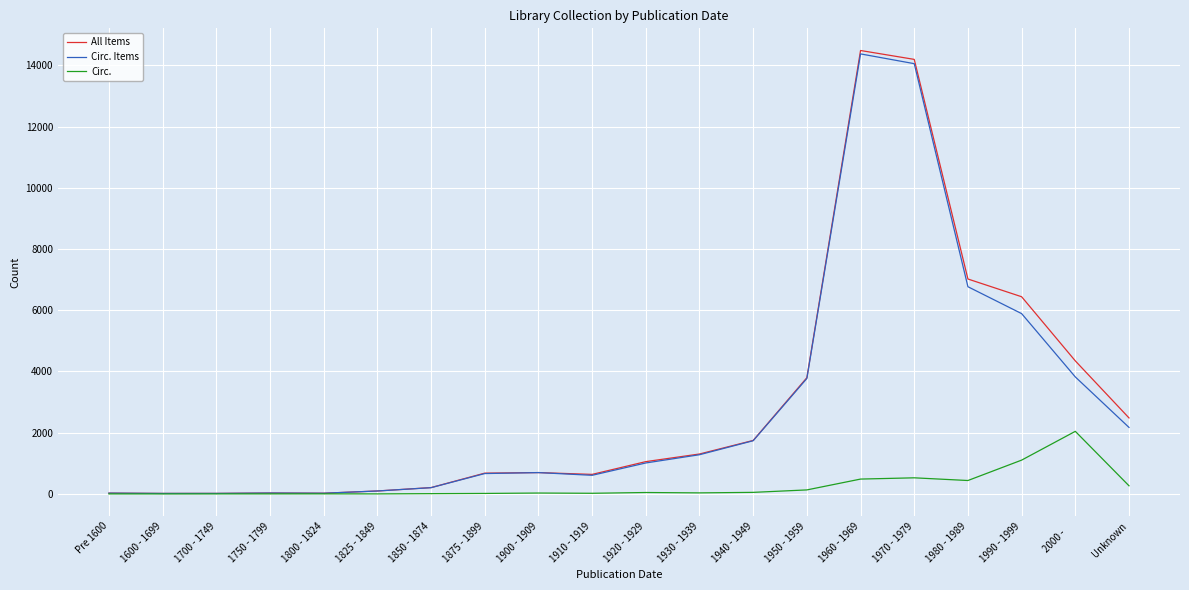

Where is All Items nearest to the value 7249?

1980 - 1989